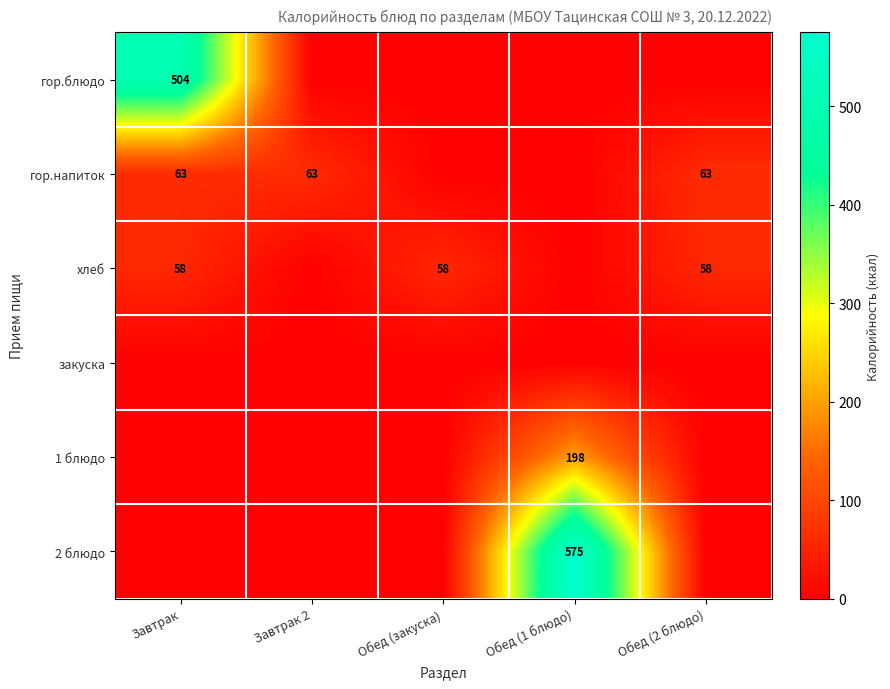

True or false: 1 блюдо has a value of 78 at Обед (1 блюдо).

False